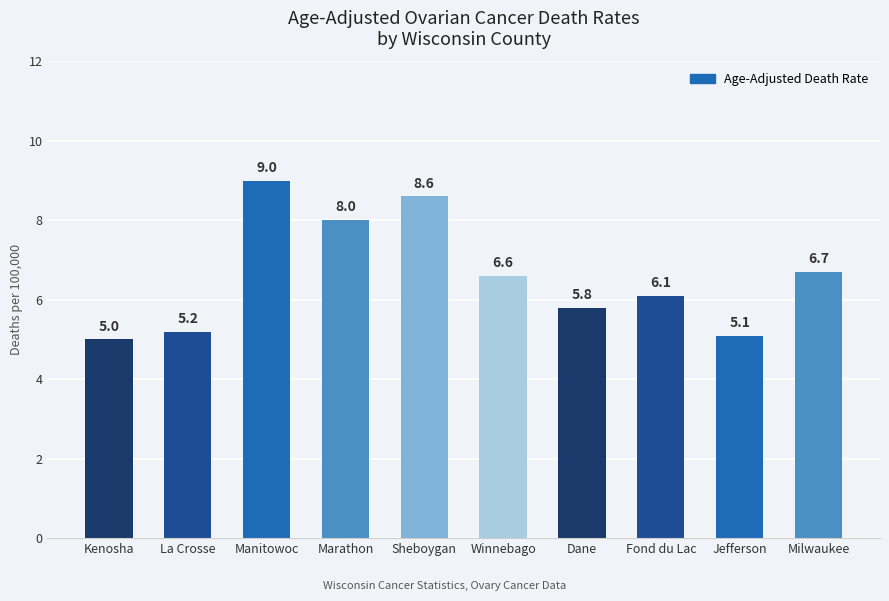

List the labels in order of value, largest first.

Manitowoc, Sheboygan, Marathon, Milwaukee, Winnebago, Fond du Lac, Dane, La Crosse, Jefferson, Kenosha